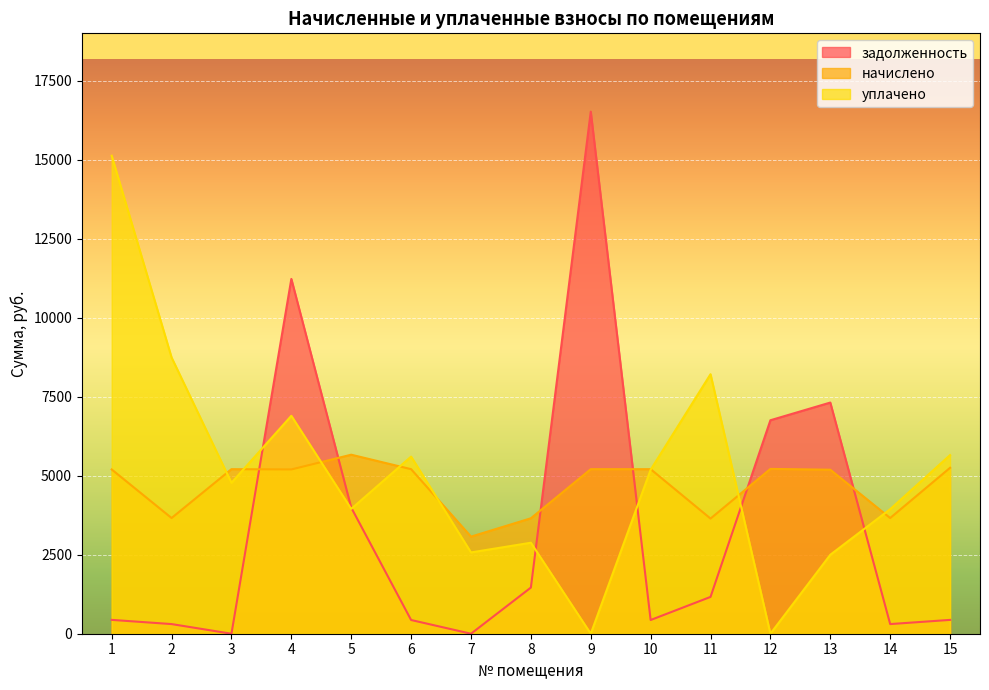

What is the difference between the начислено values at 14 and 12?

1555.2